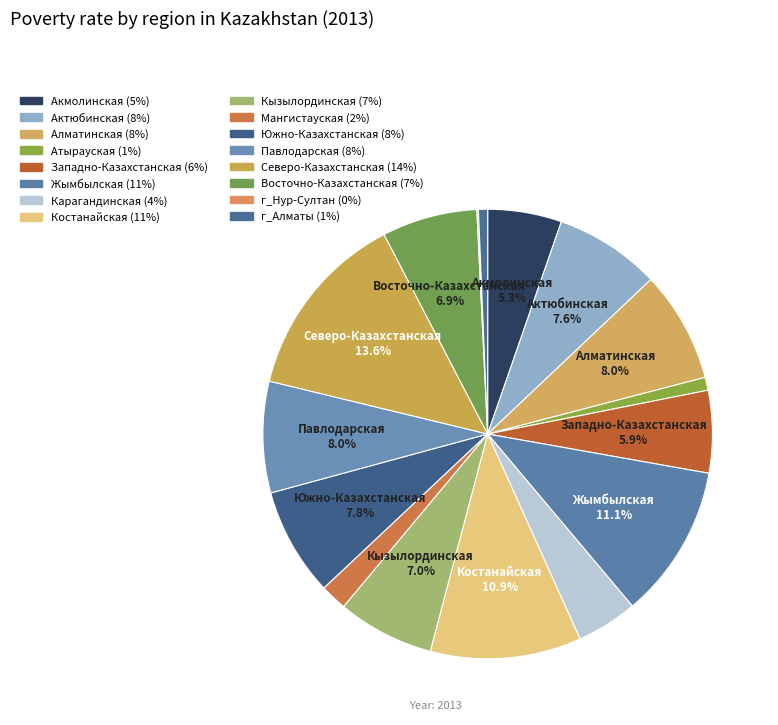

Is there any slice that represents more than half of the pie?

No